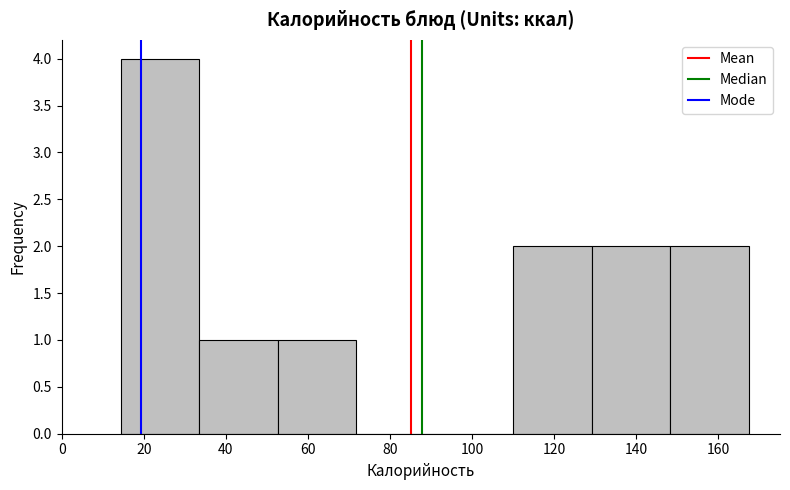

Which range on the x-axis has the tallest bar?

14 to 34